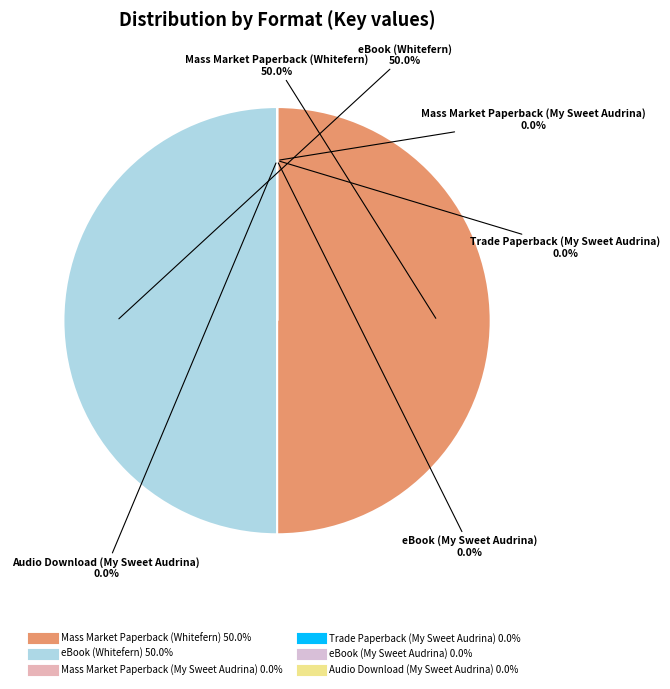

Count the number of slices in the pie.

6